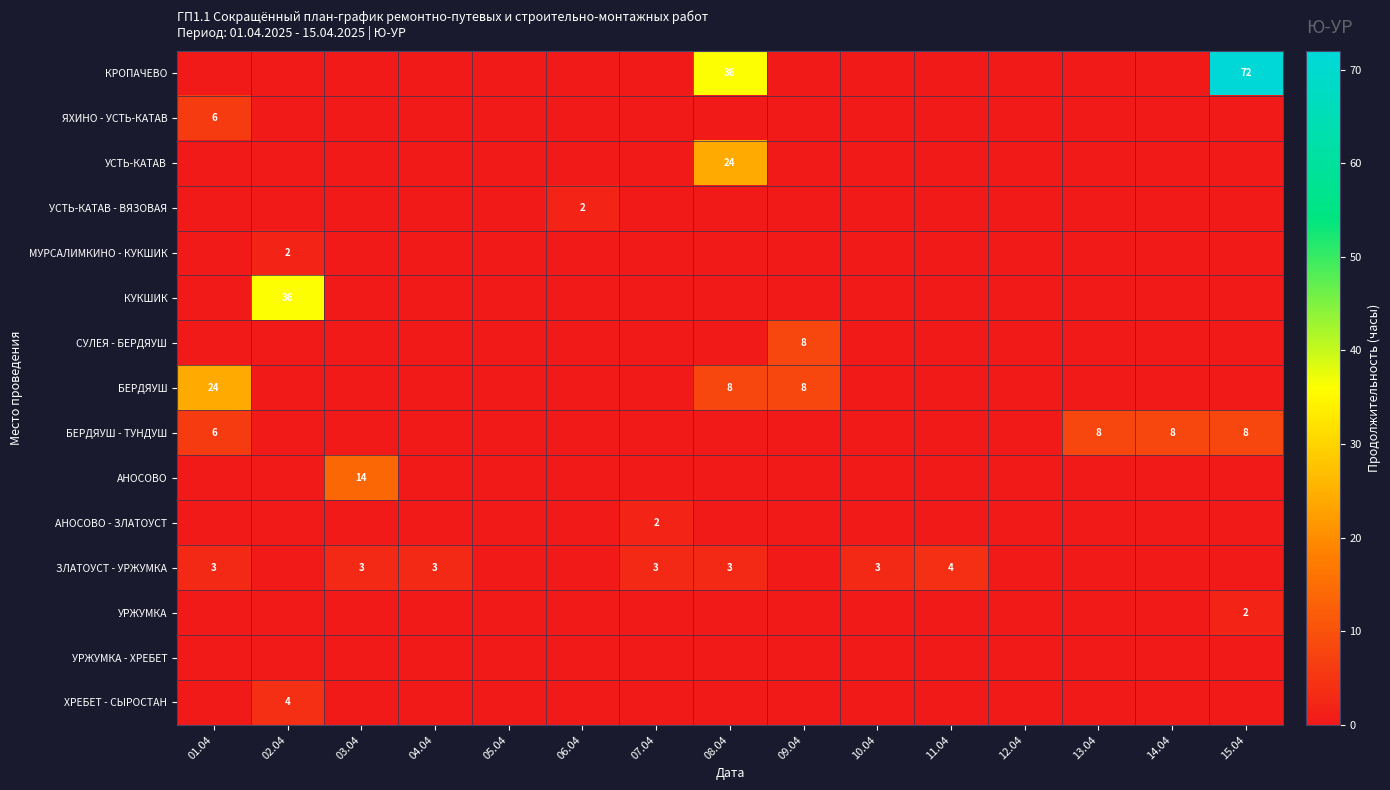

The value of КРОПАЧЕВО at 15.04 is 108. True or false?

False